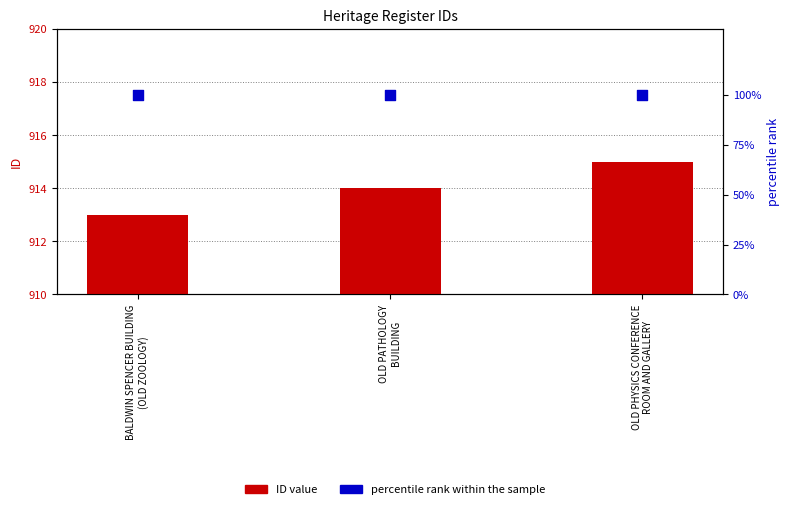

Is the value of ID value at BALDWIN SPENCER BUILDING
(OLD ZOOLOGY) greater than the value of percentile rank within the sample at OLD PATHOLOGY
BUILDING?

Yes